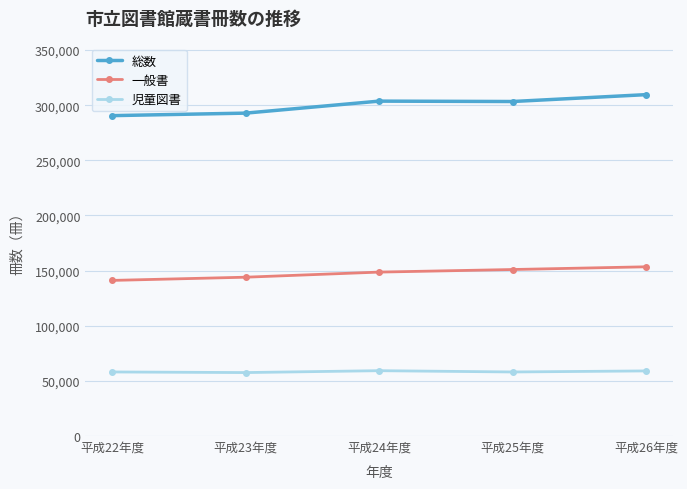

True or false: 一般書 and 児童図書 cross at least once.

False